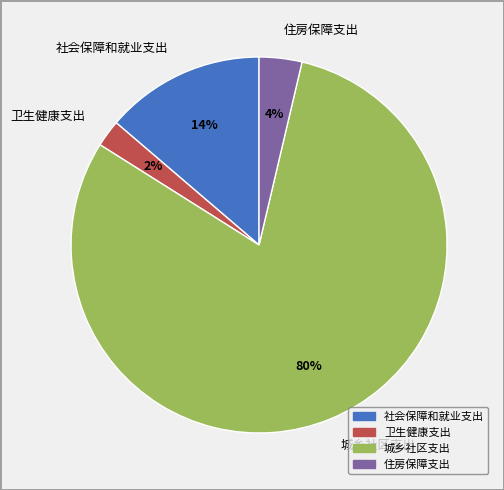

Which category has the biggest portion of the pie?

城乡社区支出